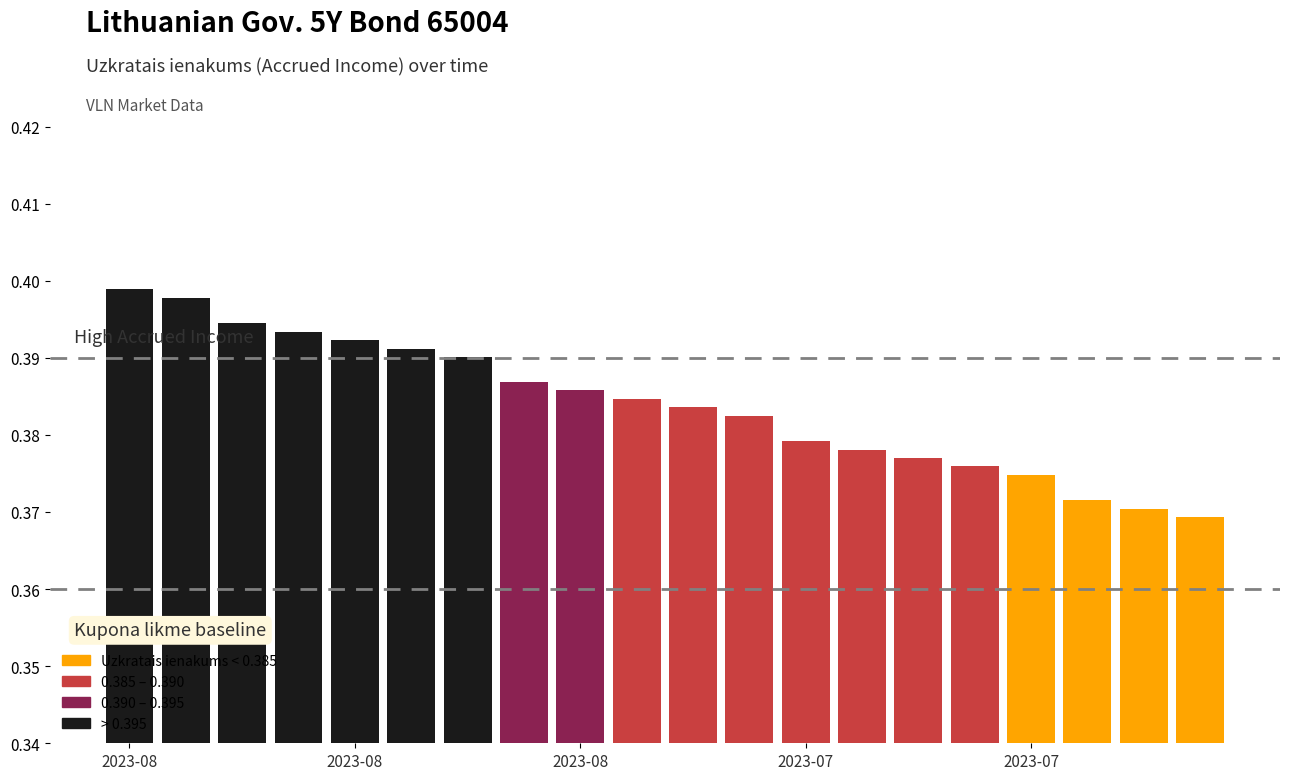

What is the sum of all values?

7.7